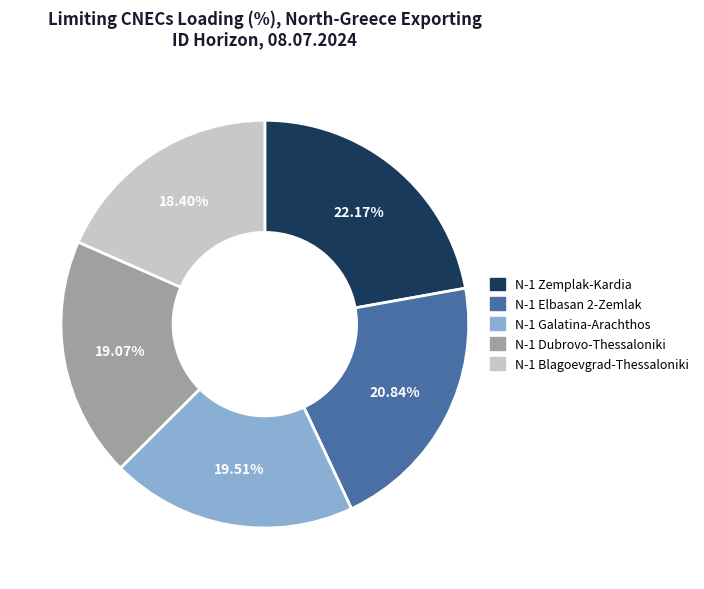

Does any single category account for the majority?

No